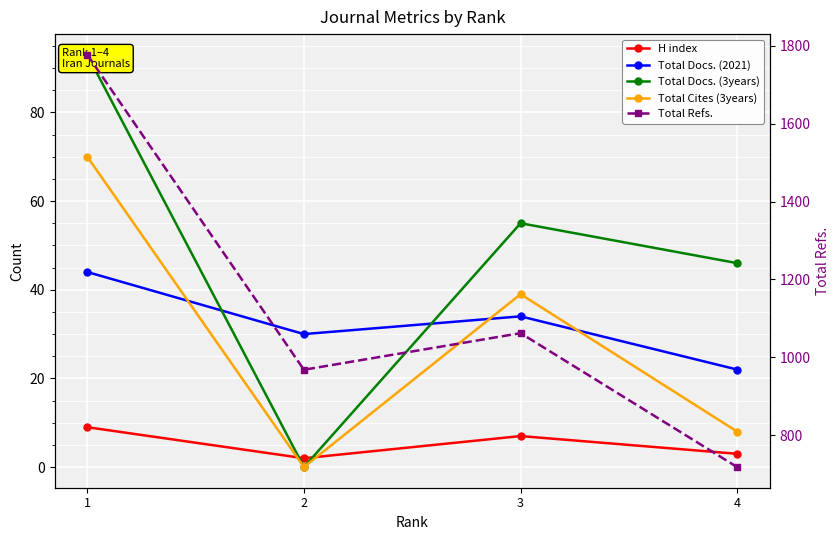

How many intersections are there between H index and Total Cites (3years)?

2